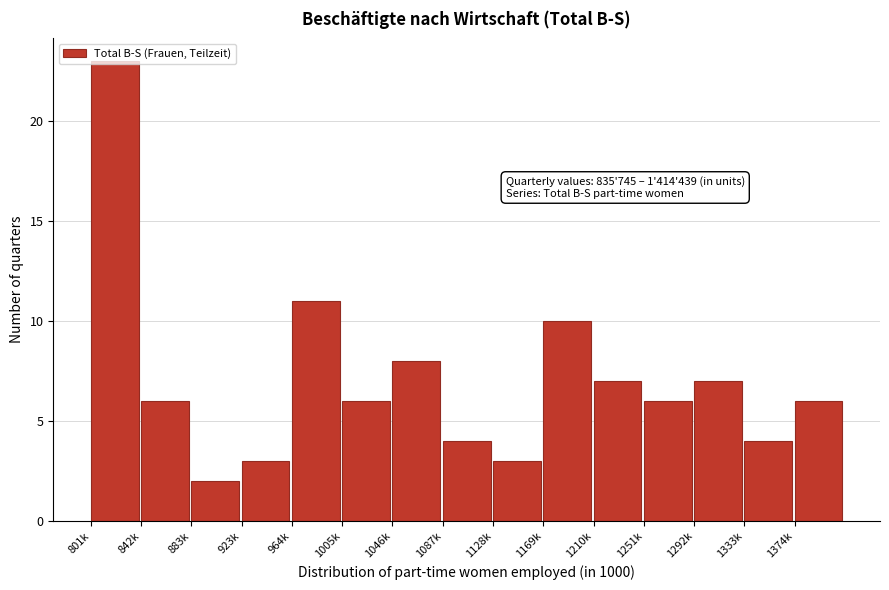

What is the change in value from 964k to 1005k?

-5